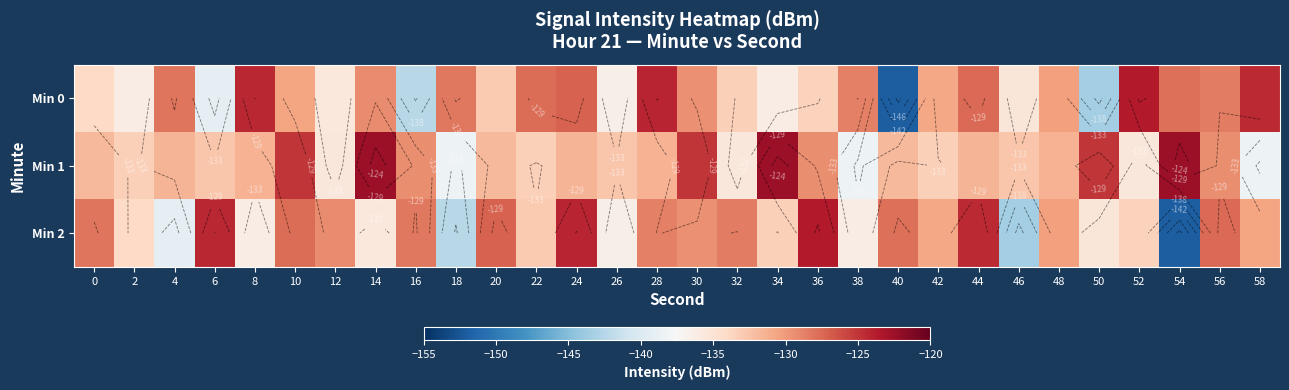

Between 14 and 22, which is larger?

22